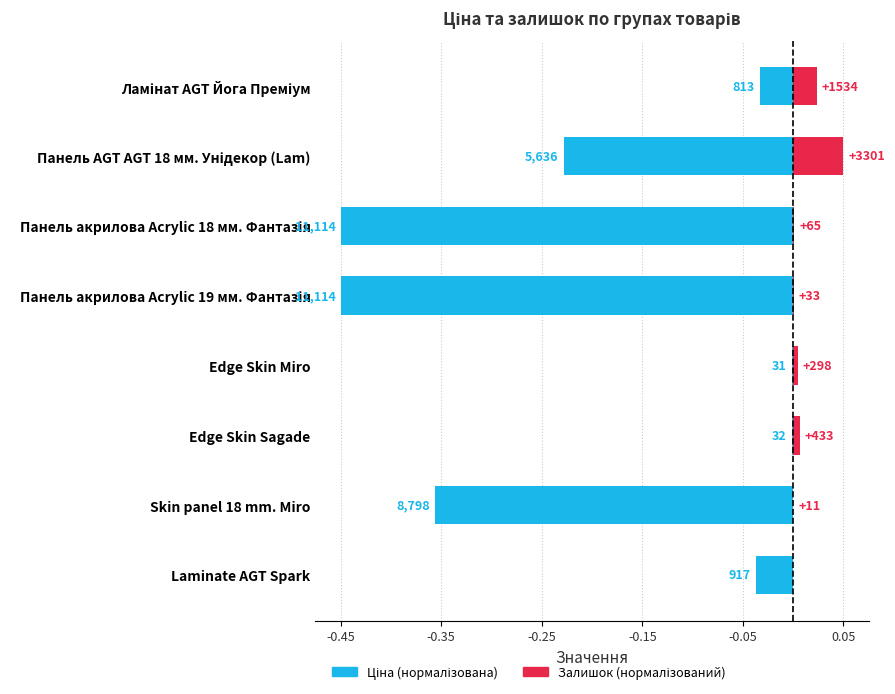

What is the approximate value of Ціна (нормалізована) at Панель акрилова Acrylic 18 мм. Фантазія?

-0.5